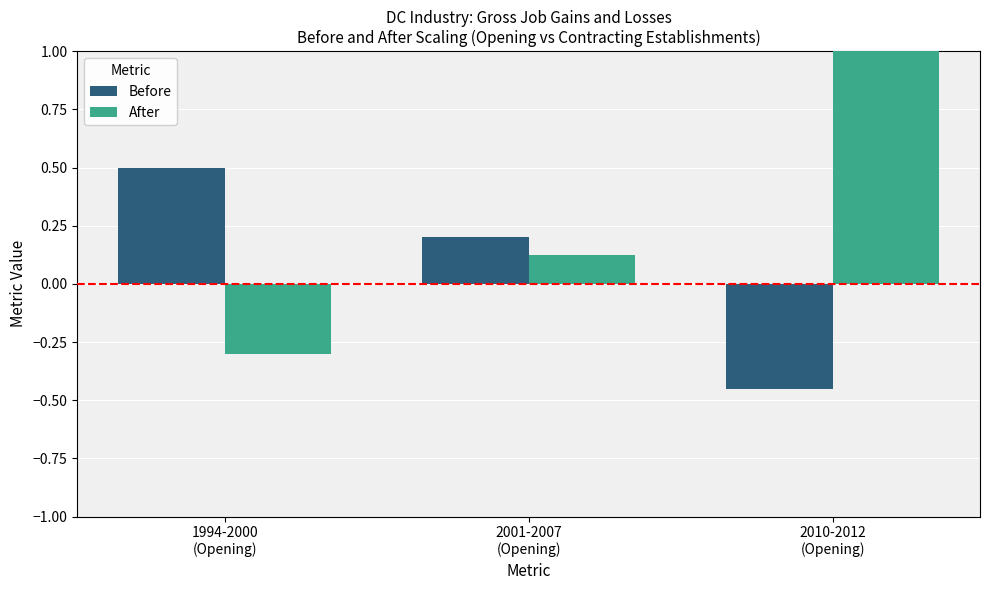

Where is After nearest to the value 0?

2001-2007
(Opening)